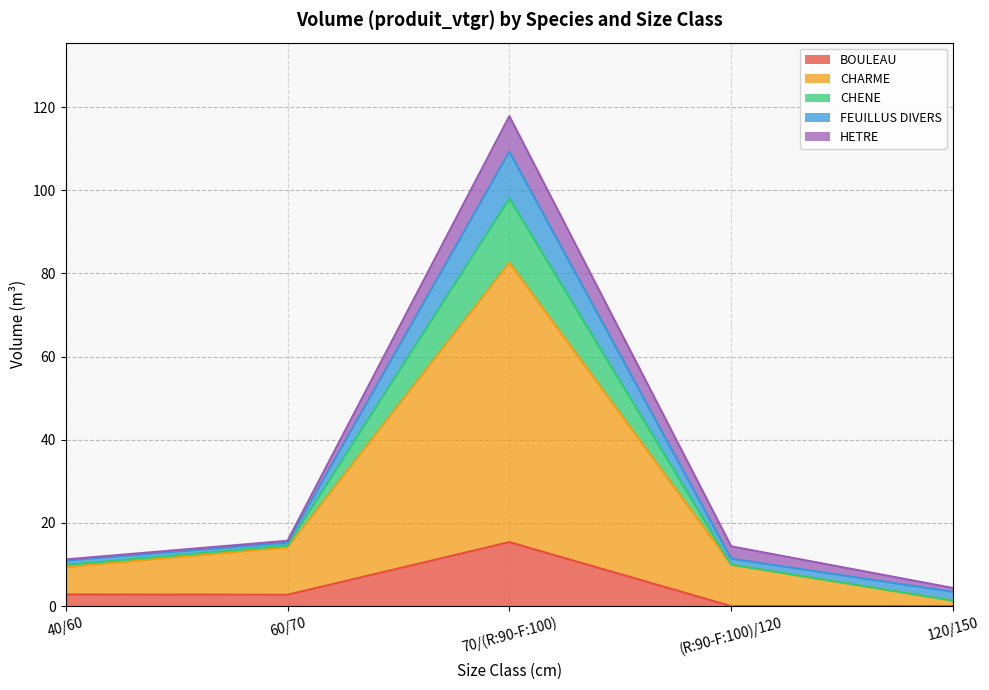

At how many categories does at least one series exceed 21?

1